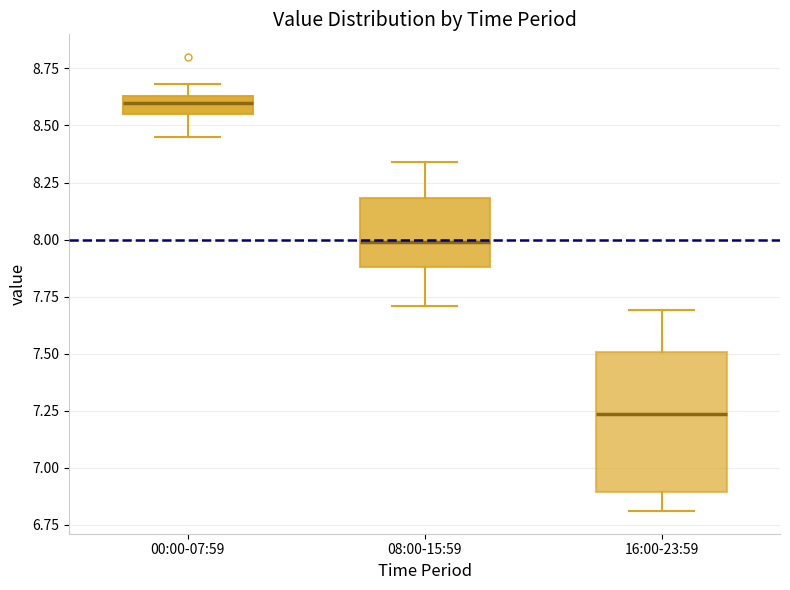

Reading left to right, read every box against the y-axis: the position of its median line, the range the box covers, and the ends of its whiskers. The values are not printed on the chart, so give them approximately, as read against the axis.

00:00-07:59: median 8.60, box 8.55 to 8.65, whiskers 8.45 to 8.70
08:00-15:59: median 8.00, box 7.90 to 8.20, whiskers 7.70 to 8.35
16:00-23:59: median 7.25, box 6.90 to 7.50, whiskers 6.80 to 7.70